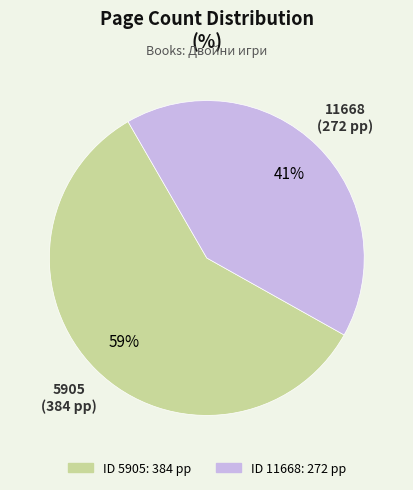

Does any single category account for the majority?

Yes